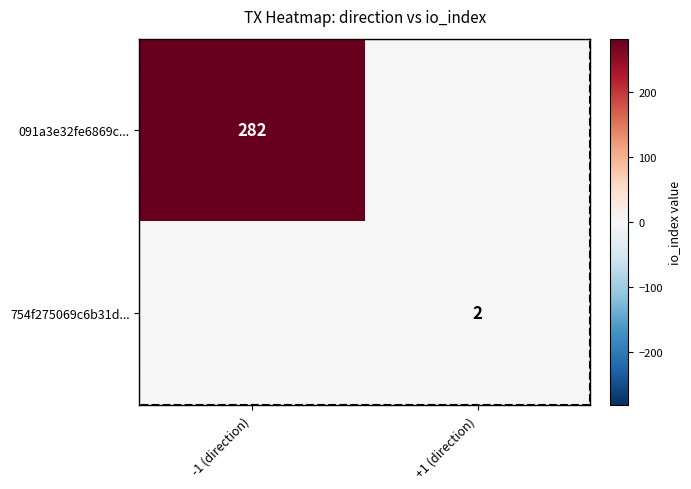

The 091a3e32fe6869c... series shows 448 at -1 (direction). True or false?

False